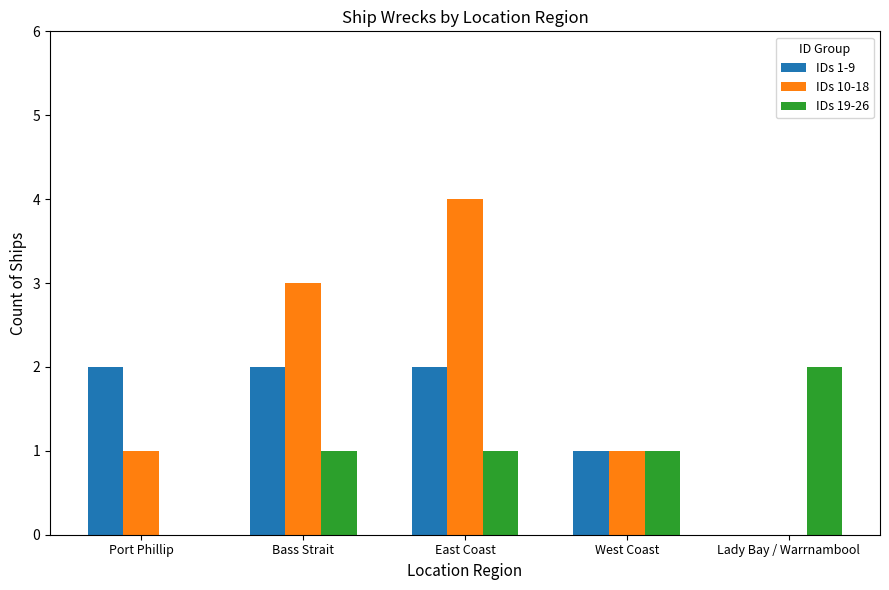

Which series has the largest total across all categories?

IDs 10-18